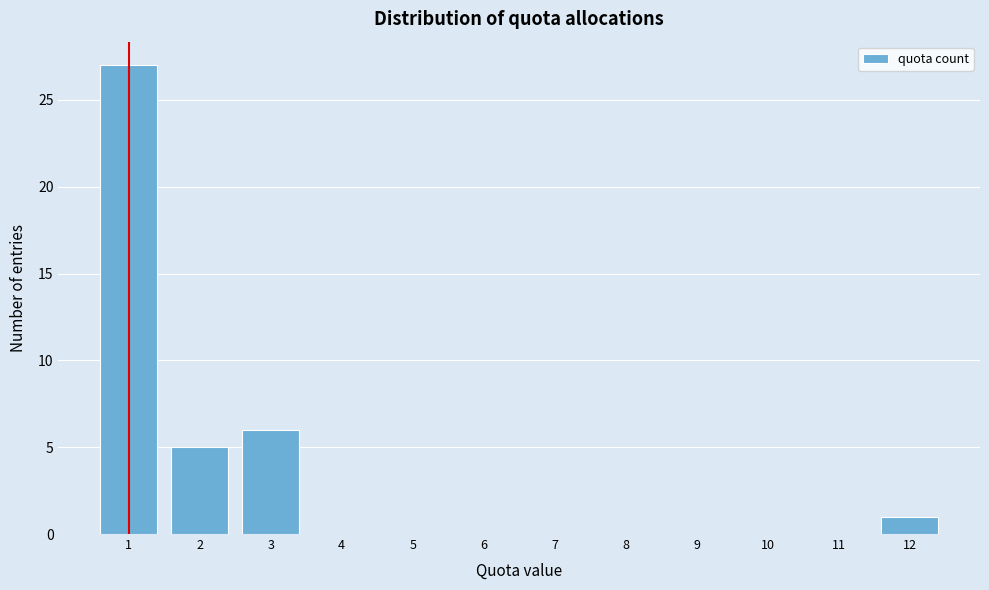

Reading left to right, list every bar in this chart as the range it spans on the x-axis followed by its height. The values are not printed on the chart, so give them approximately, as read against the axis.

0.5 to 1.5: 27
1.5 to 2.5: 5
2.5 to 3.5: 6
3.5 to 4.5: 0
4.5 to 5.5: 0
5.5 to 6.5: 0
6.5 to 7.5: 0
7.5 to 8.5: 0
8.5 to 9.5: 0
9.5 to 10.5: 0
10.5 to 11.5: 0
11.5 to 12.5: 1